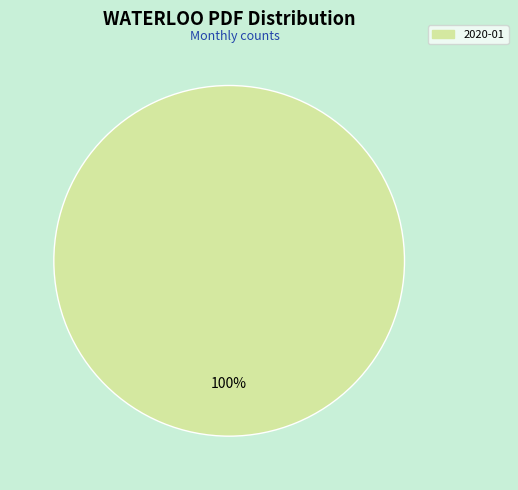

Does any single category account for the majority?

Yes